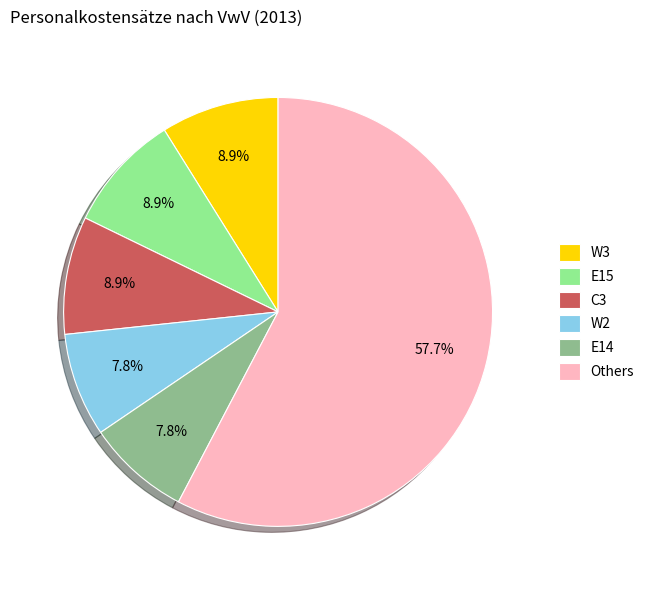

Is there a majority slice in this chart?

Yes